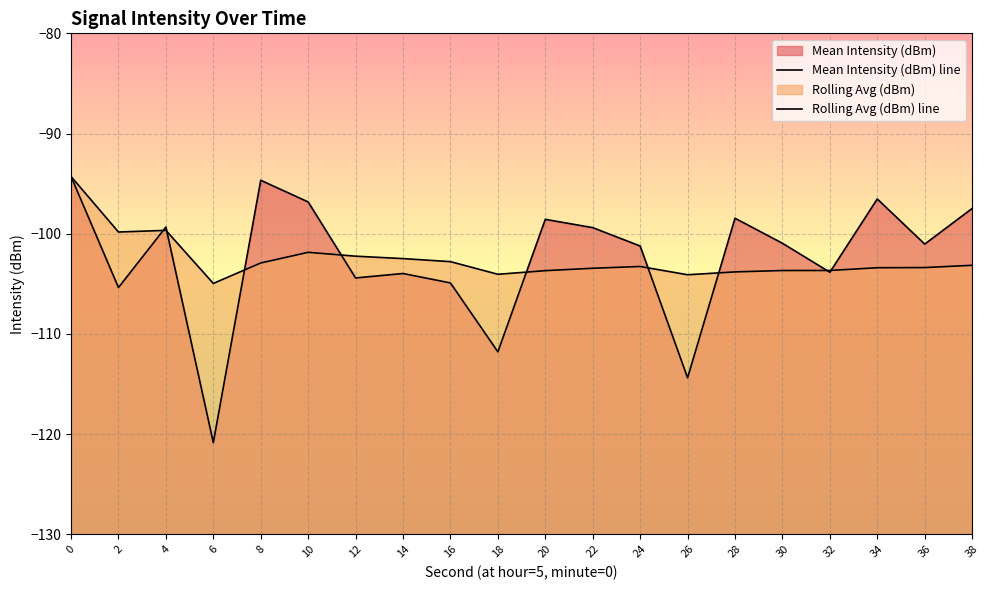

At which label does Rolling Avg (dBm) line reach its minimum?

6